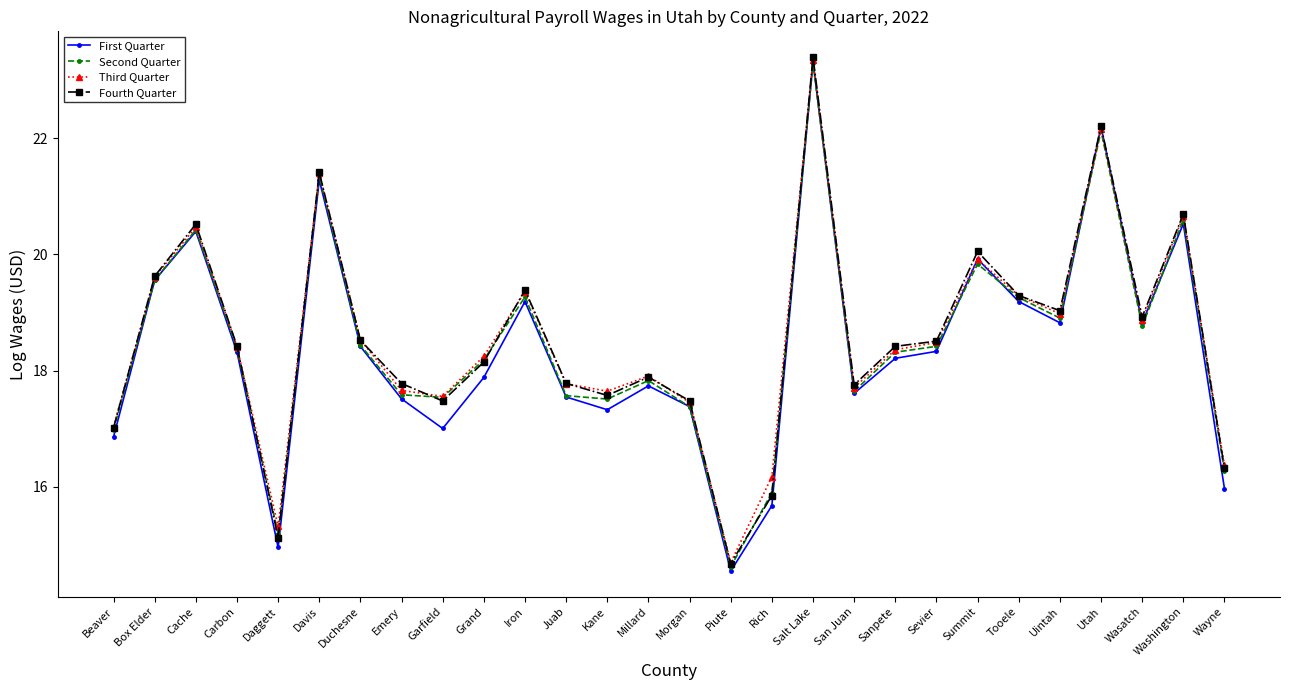

At which category does Third Quarter reach its first local valley?

Daggett